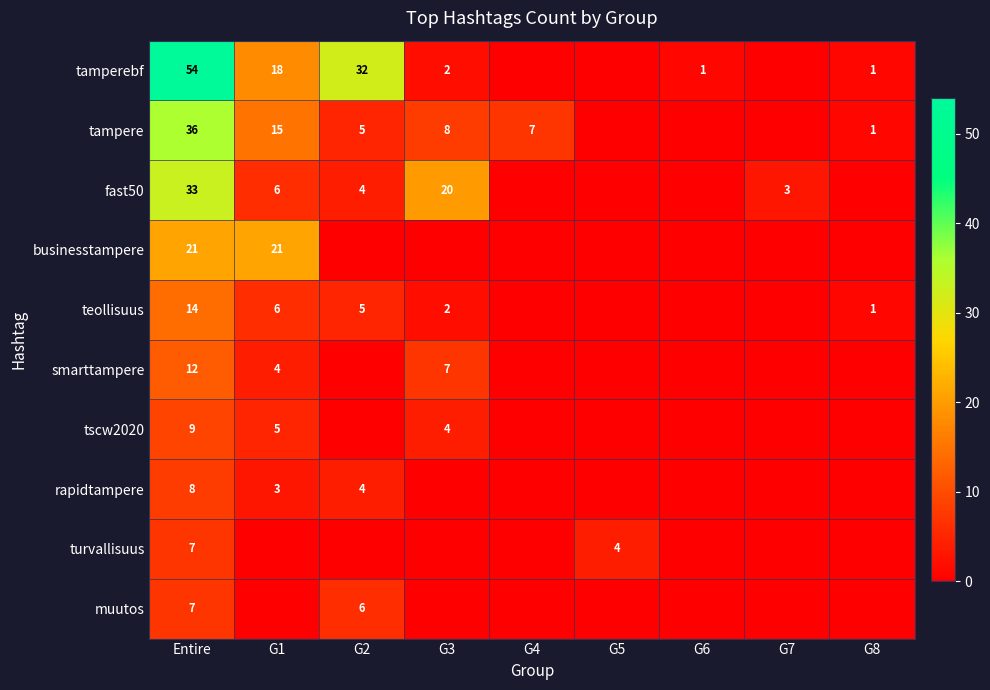

True or false: tamperebf has a value of 2 at G3.

True